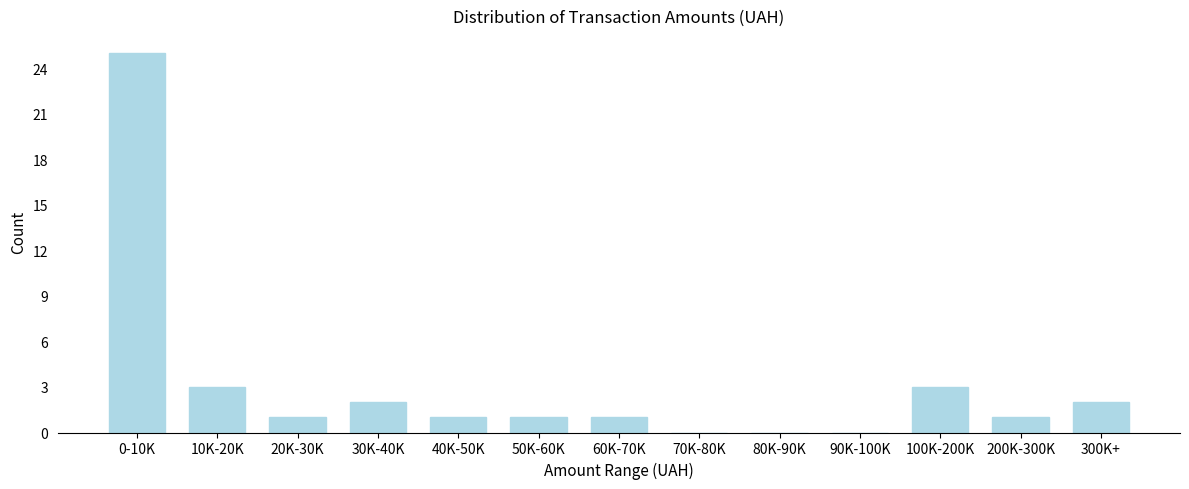

Reading left to right, what are all the values shown in this chart?

0-10K=25	10K-20K=3	20K-30K=1	30K-40K=2	40K-50K=1	50K-60K=1	60K-70K=1	70K-80K=0	80K-90K=0	90K-100K=0	100K-200K=3	200K-300K=1	300K+=2